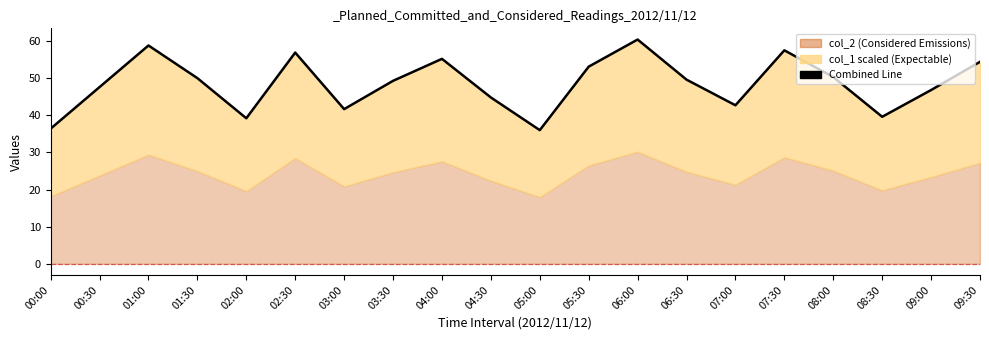

Does the chart have visible grid lines?

No